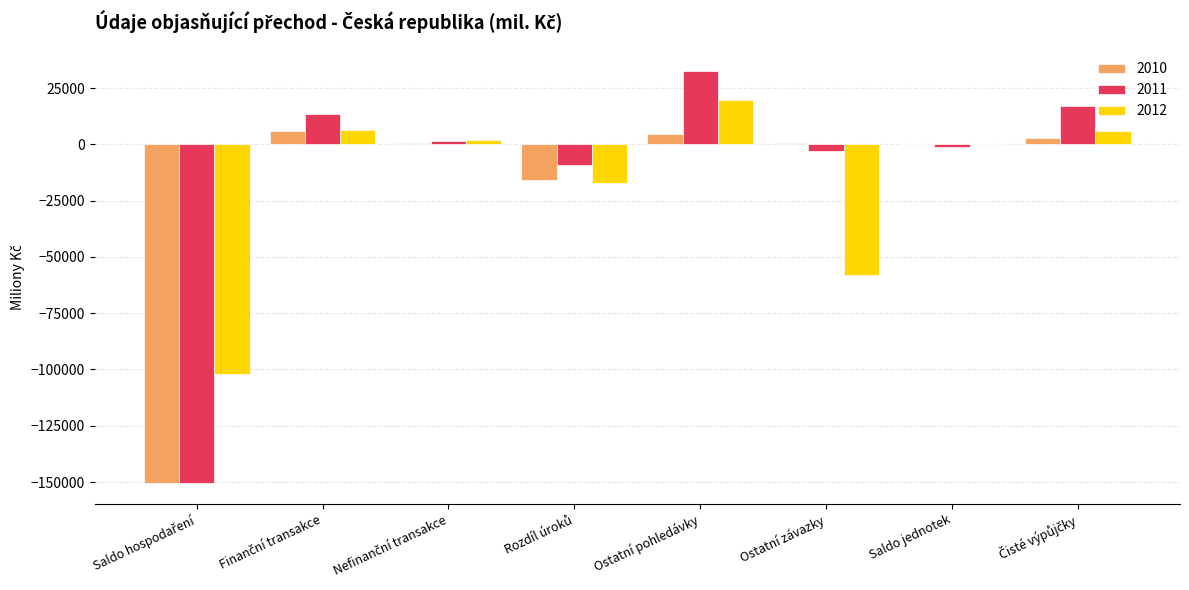

What is the total value across all series at Ostatní závazky?

-60255